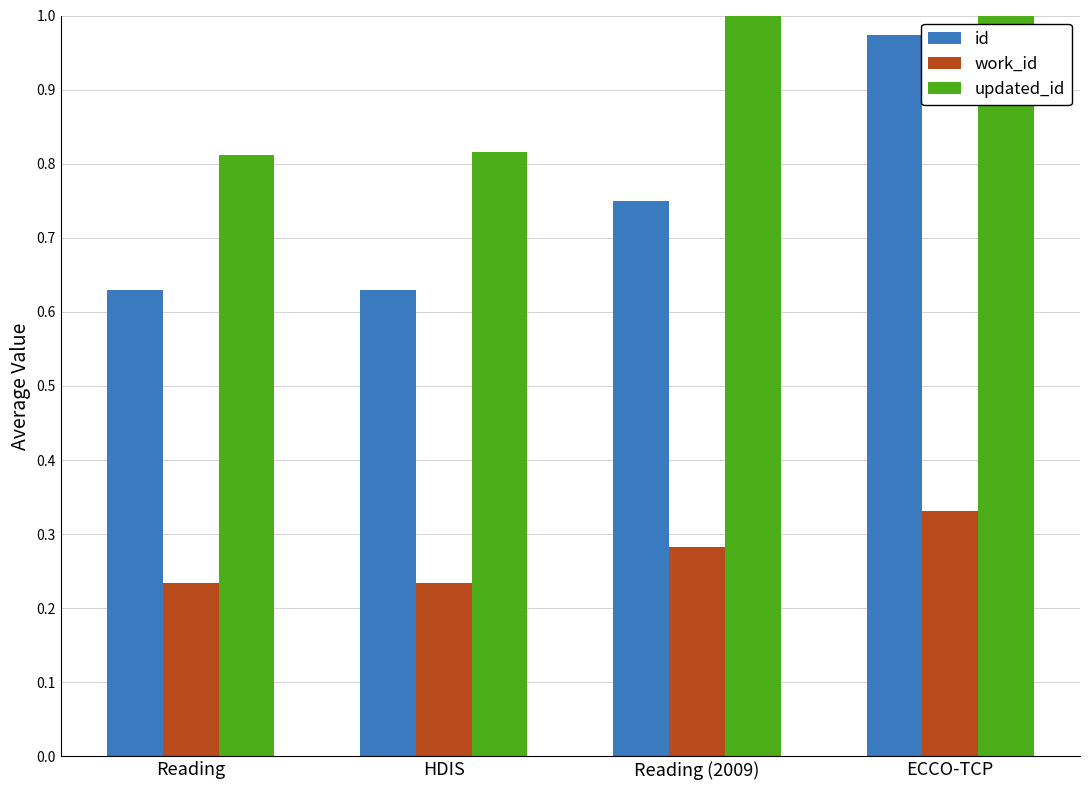

What position from the right is Reading?

4